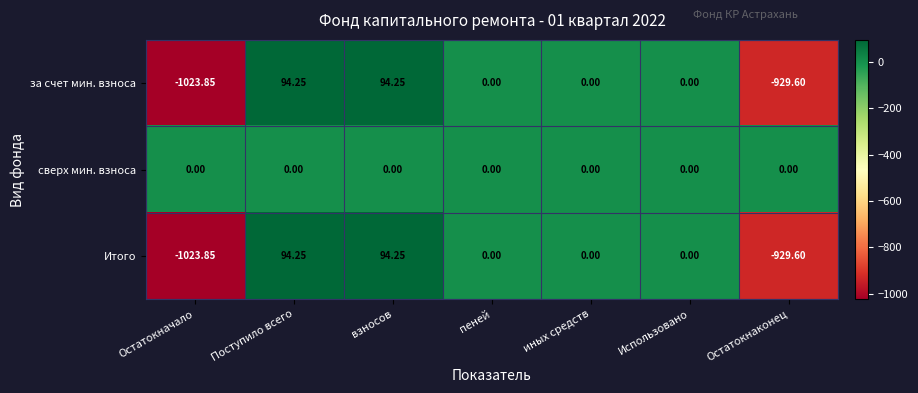

Which category has the lowest value across all series?

Остатокначало